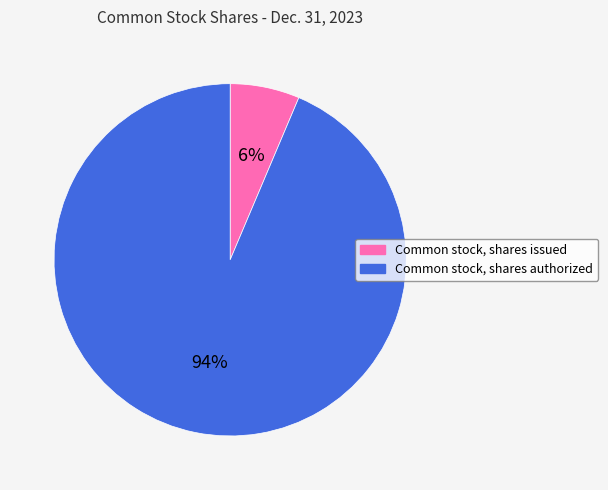

Which slice represents more than half of the pie?

Common stock, shares authorized